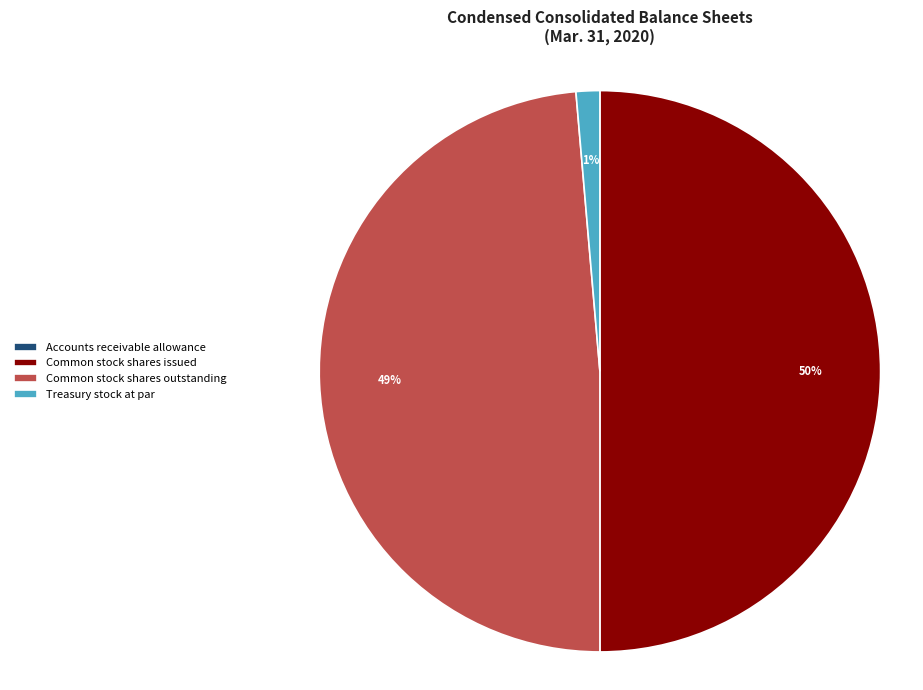

Is Common stock shares outstanding the majority of the pie?

No